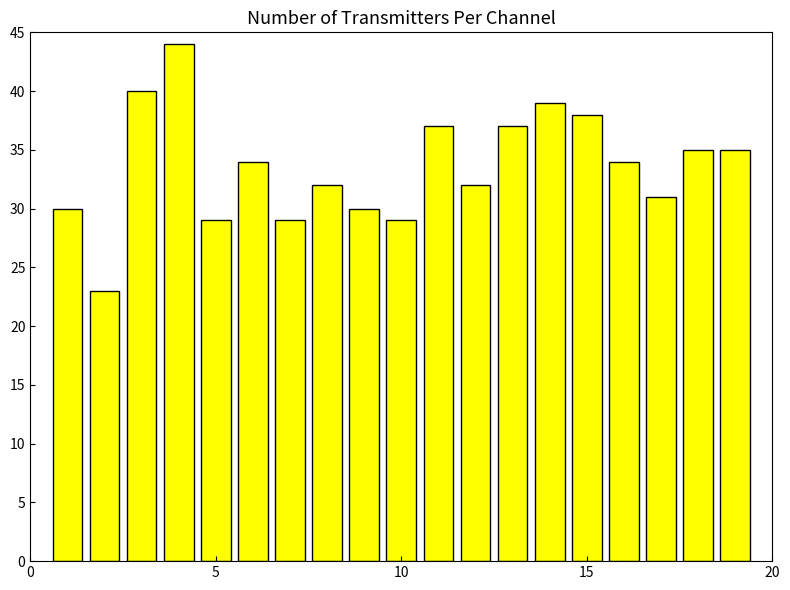

What is the smallest value displayed?

23